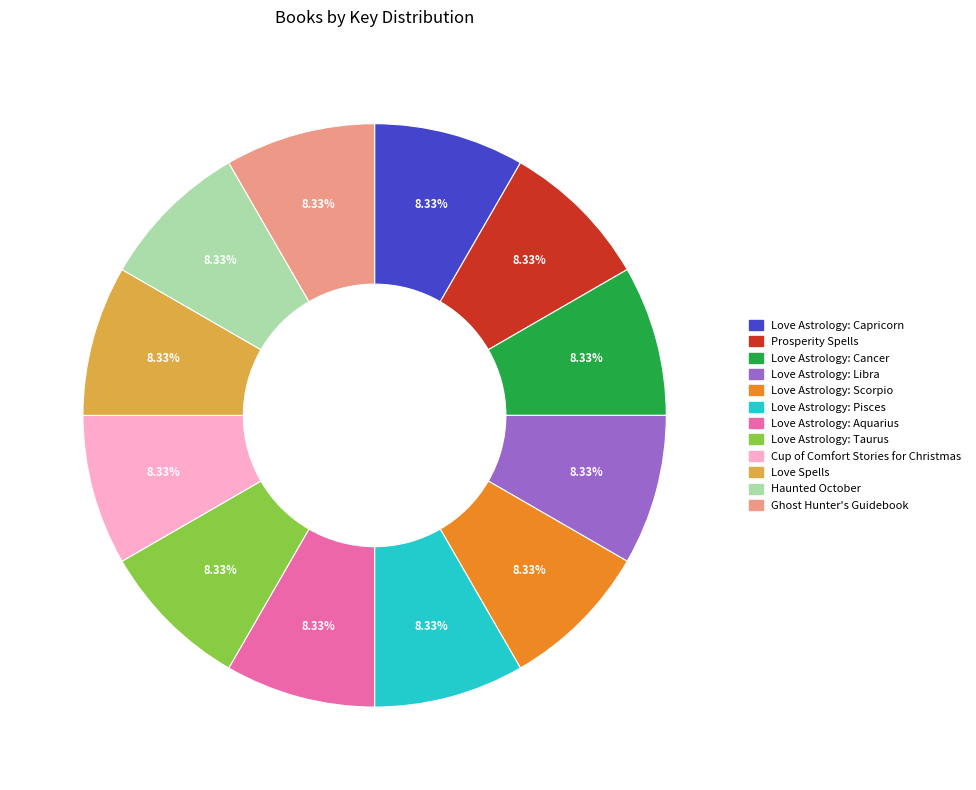

How much of the chart is everything except Cup of Comfort Stories for Christmas?

91.7%